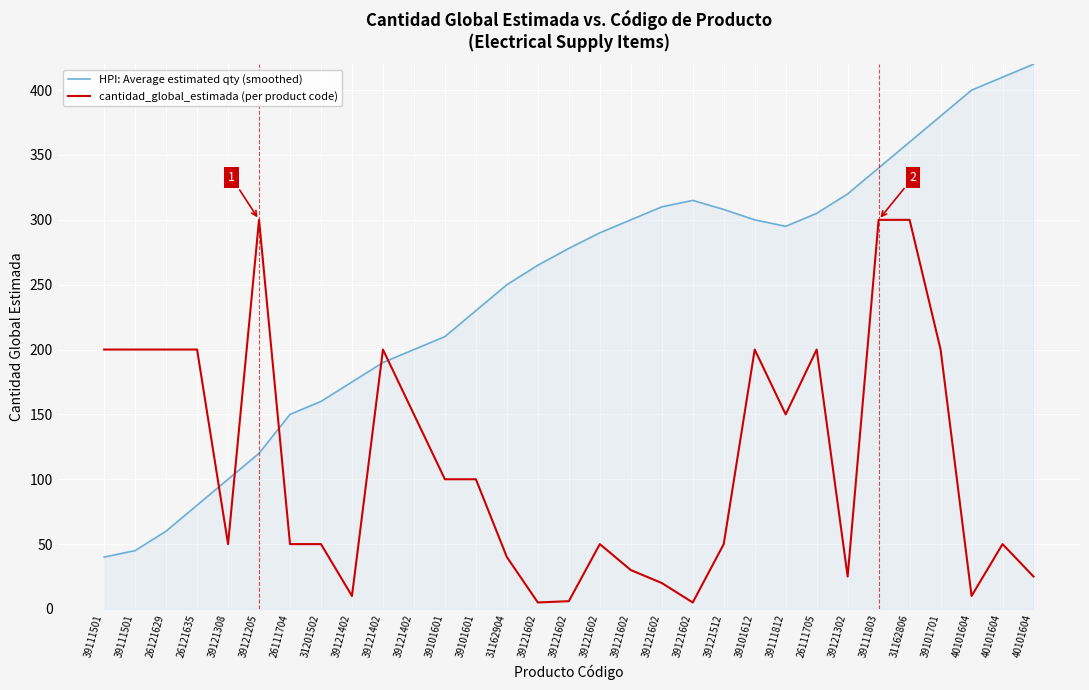

Between 39121602 and 40101604, which series saw the biggest shift?

HPI: Average estimated qty (smoothed)